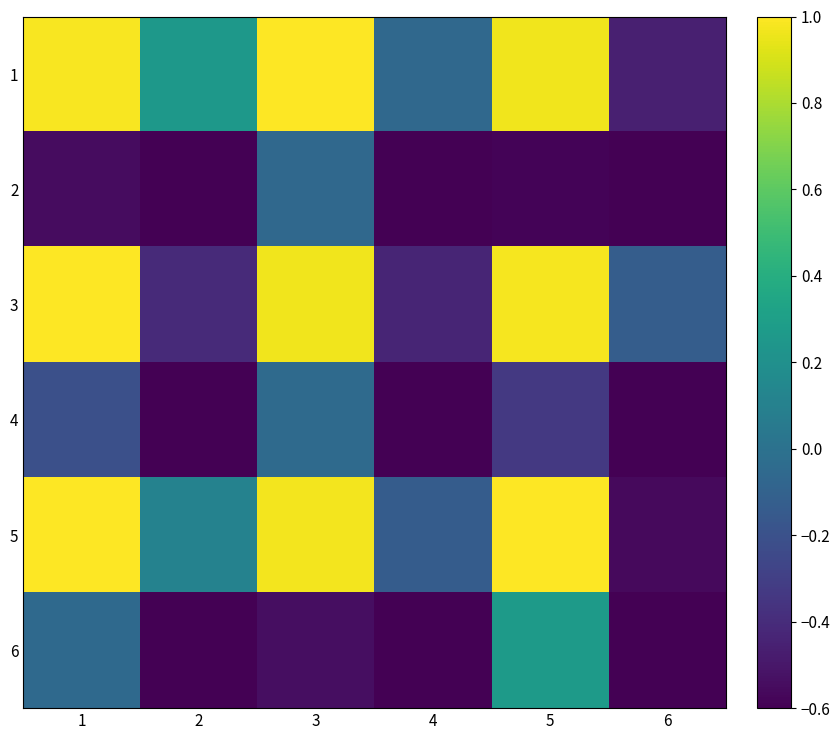

Reading left to right, transcribe all the data shown in this chart.

1: 1=1.0	2=0.3	3=1.0	4=-0.1	5=1.0	6=-0.5
2: 1=-0.5	2=-1.0	3=-0.1	4=-1.0	5=-0.6	6=-1.0
3: 1=1.0	2=-0.4	3=1.0	4=-0.4	5=1.0	6=-0.1
4: 1=-0.2	2=-1.0	3=-0.0	4=-1.0	5=-0.3	6=-1.0
5: 1=1.0	2=0.1	3=1.0	4=-0.1	5=1.0	6=-0.6
6: 1=-0.1	2=-1.0	3=-0.5	4=-1.0	5=0.3	6=-1.0